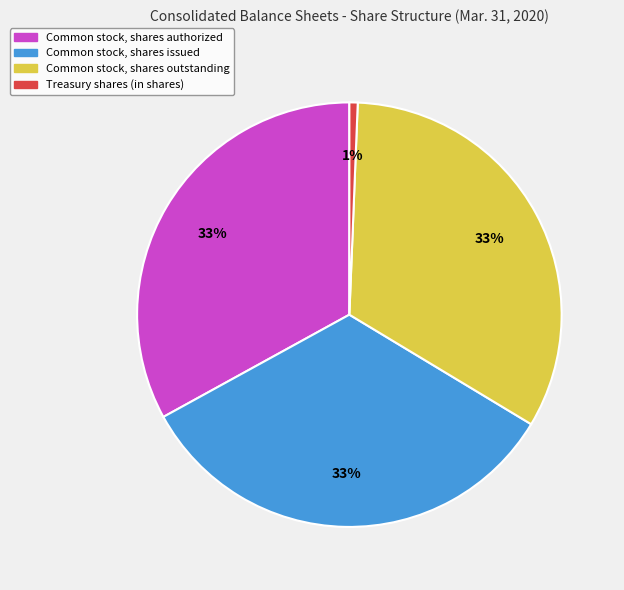

To the nearest percent, what is the average slice percentage?

25%